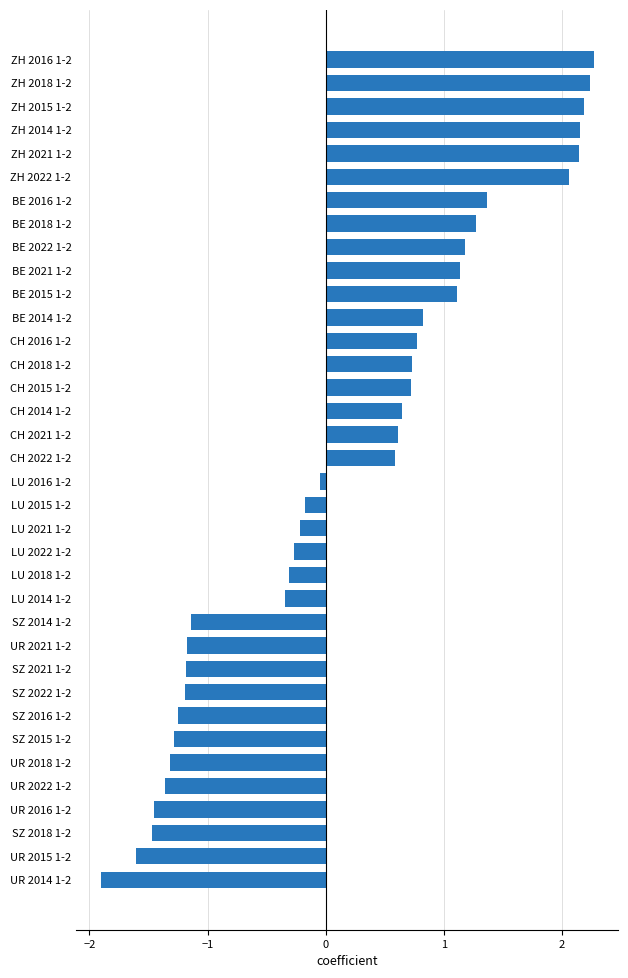

How many negative values are there?

18